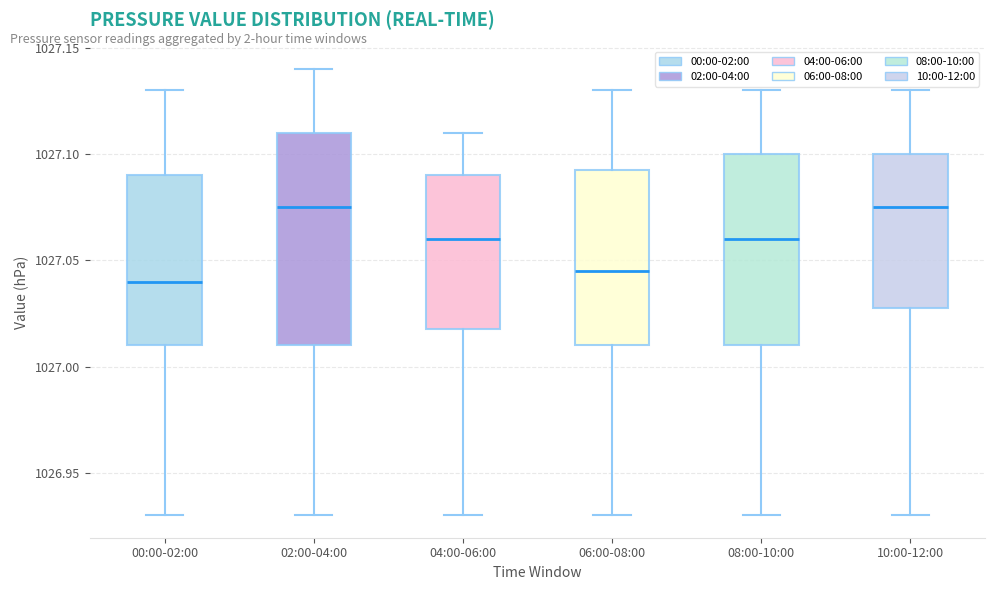

Reading left to right, transcribe this box plot: for each box, give where its median line is, the range the box spans, and where its two whiskers end, as read against the y-axis. The values are not printed on the chart, so give them approximately, as read against the axis.

00:00-02:00: median 1027.040, box 1027.010 to 1027.090, whiskers 1026.930 to 1027.130
02:00-04:00: median 1027.075, box 1027.010 to 1027.110, whiskers 1026.930 to 1027.140
04:00-06:00: median 1027.060, box 1027.020 to 1027.090, whiskers 1026.930 to 1027.110
06:00-08:00: median 1027.045, box 1027.010 to 1027.095, whiskers 1026.930 to 1027.130
08:00-10:00: median 1027.060, box 1027.010 to 1027.100, whiskers 1026.930 to 1027.130
10:00-12:00: median 1027.075, box 1027.030 to 1027.100, whiskers 1026.930 to 1027.130